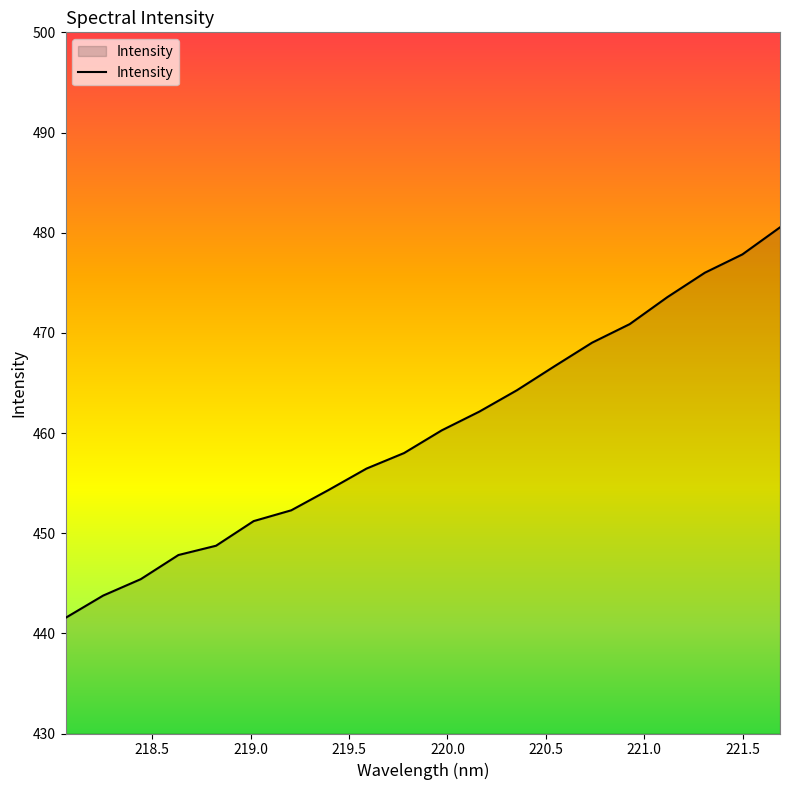

What is the greatest value displayed?

480.5